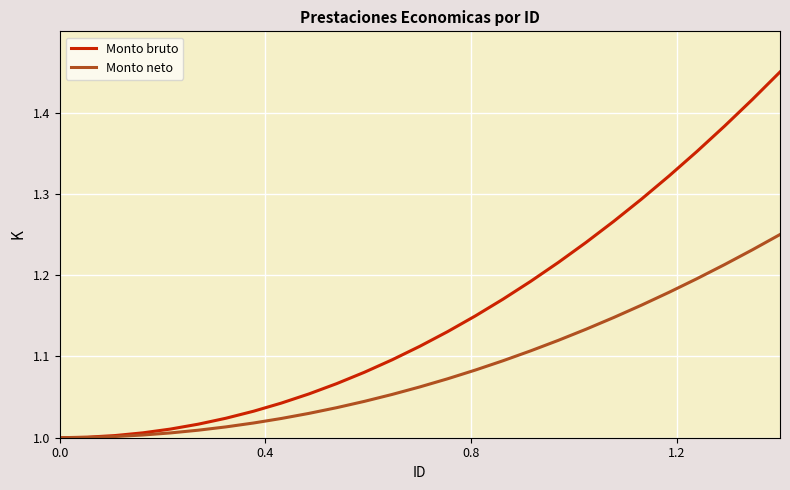

Which series has the widest spread of values?

Monto bruto